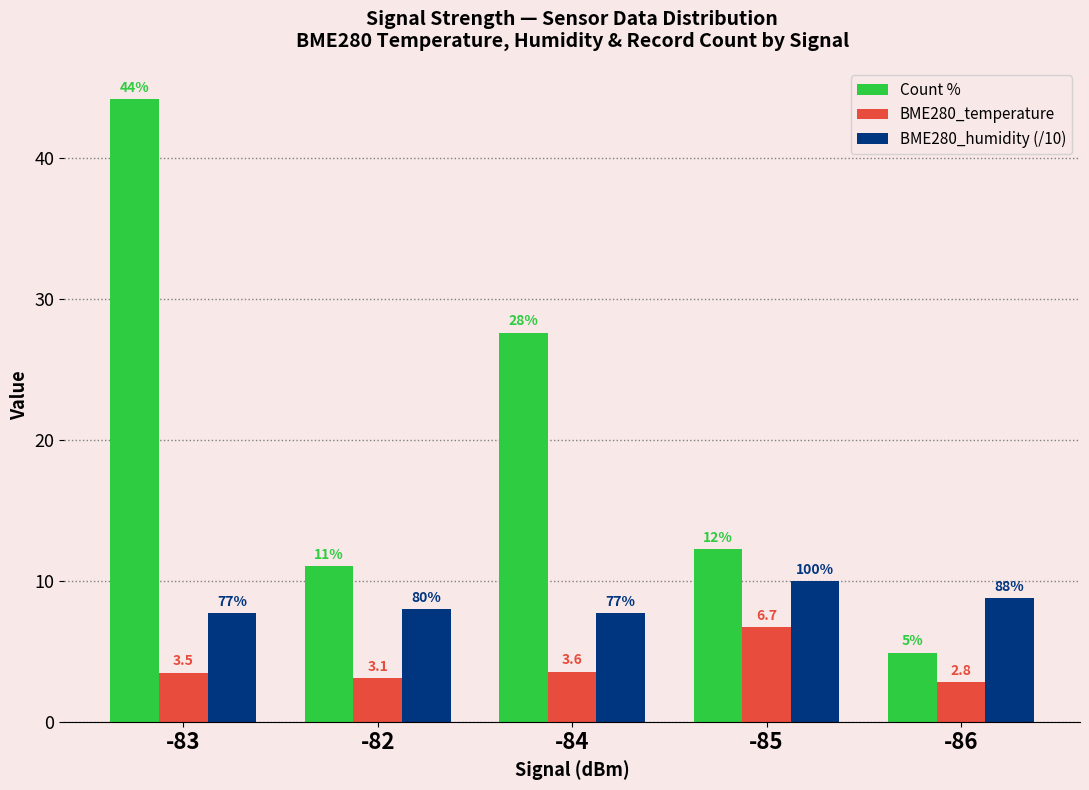

Reading right to left, transcribe all the data shown in this chart.

Count %: 4.9	12.3	27.6	11.0	44.2
BME280_temperature: 2.8	6.7	3.6	3.1	3.5
BME280_humidity (/10): 8.8	10.0	7.7	8.0	7.7